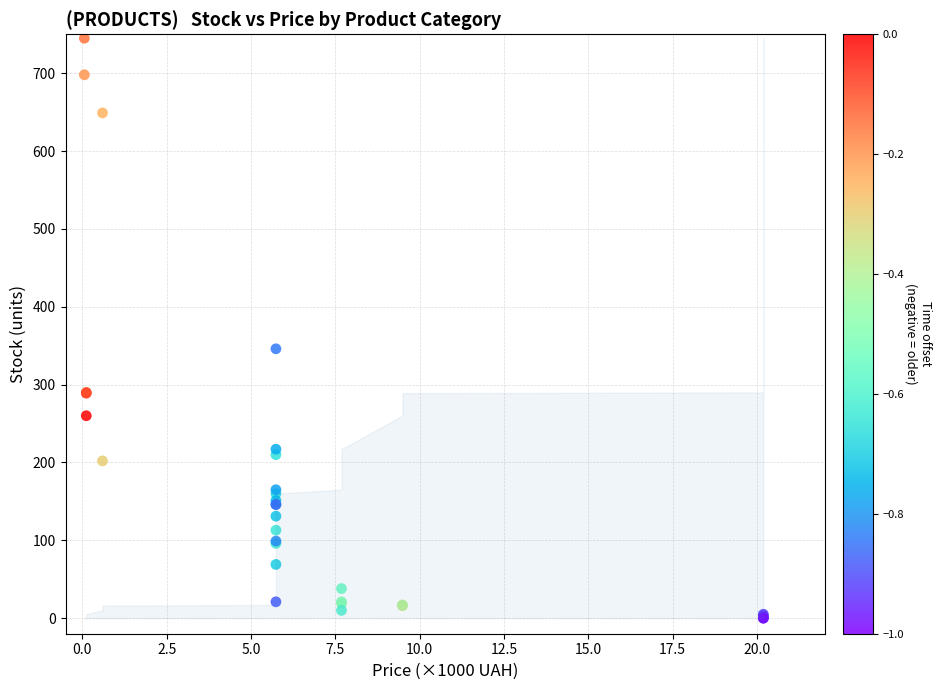

What Y value in the scatter plot is closest to 372?

346